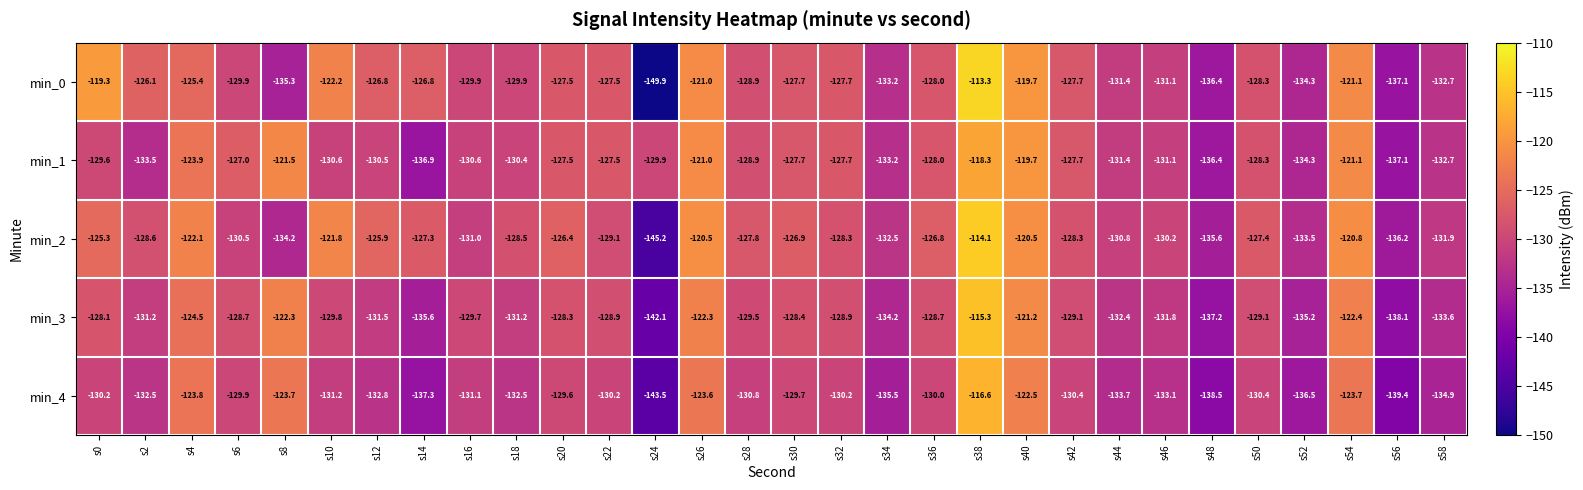

True or false: min_0 has a value of -133.2 at s34.

True